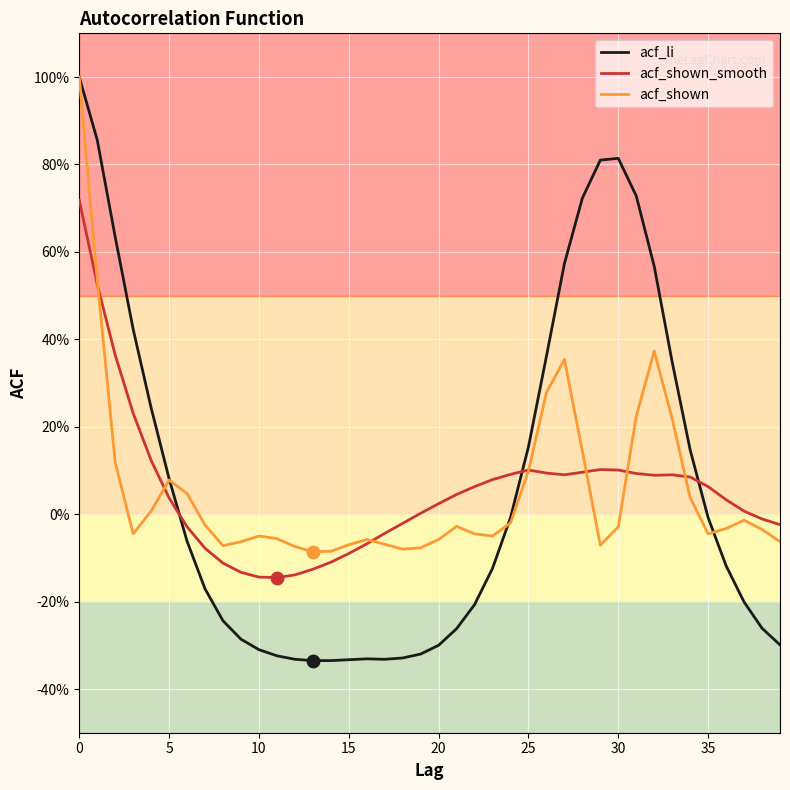

What are all the series names shown in the legend?

acf_li, acf_shown_smooth, acf_shown